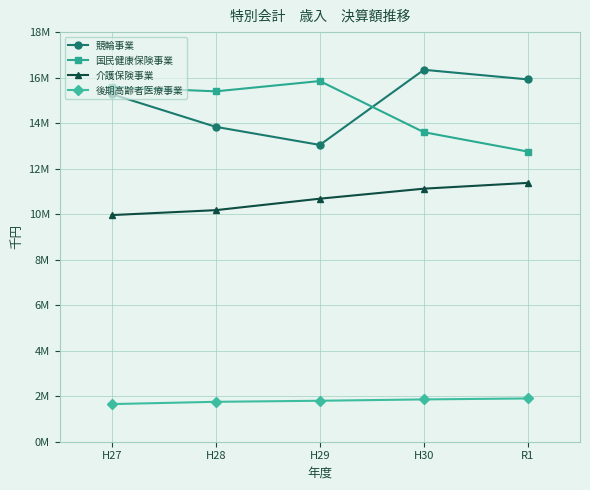

The value of 競輪事業 at R1 is 15921132. True or false?

True